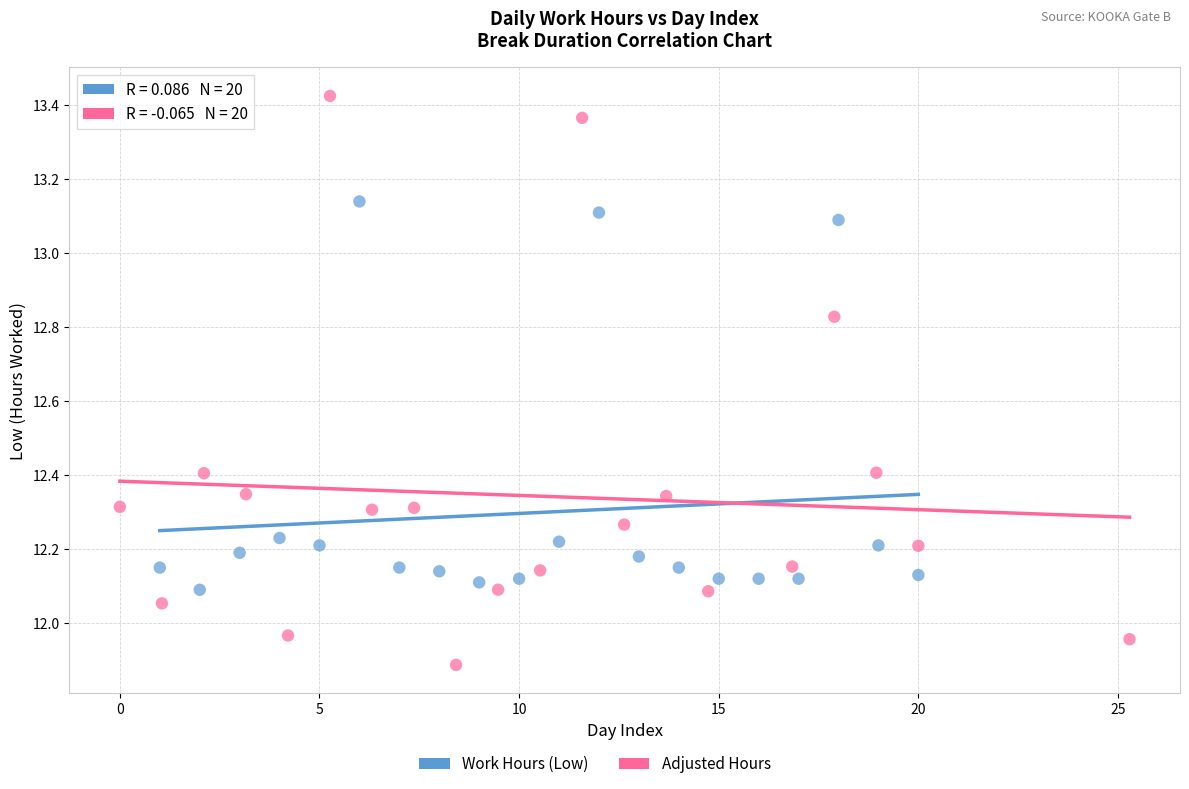

Which series reaches the maximum Y coordinate?

Adjusted Hours